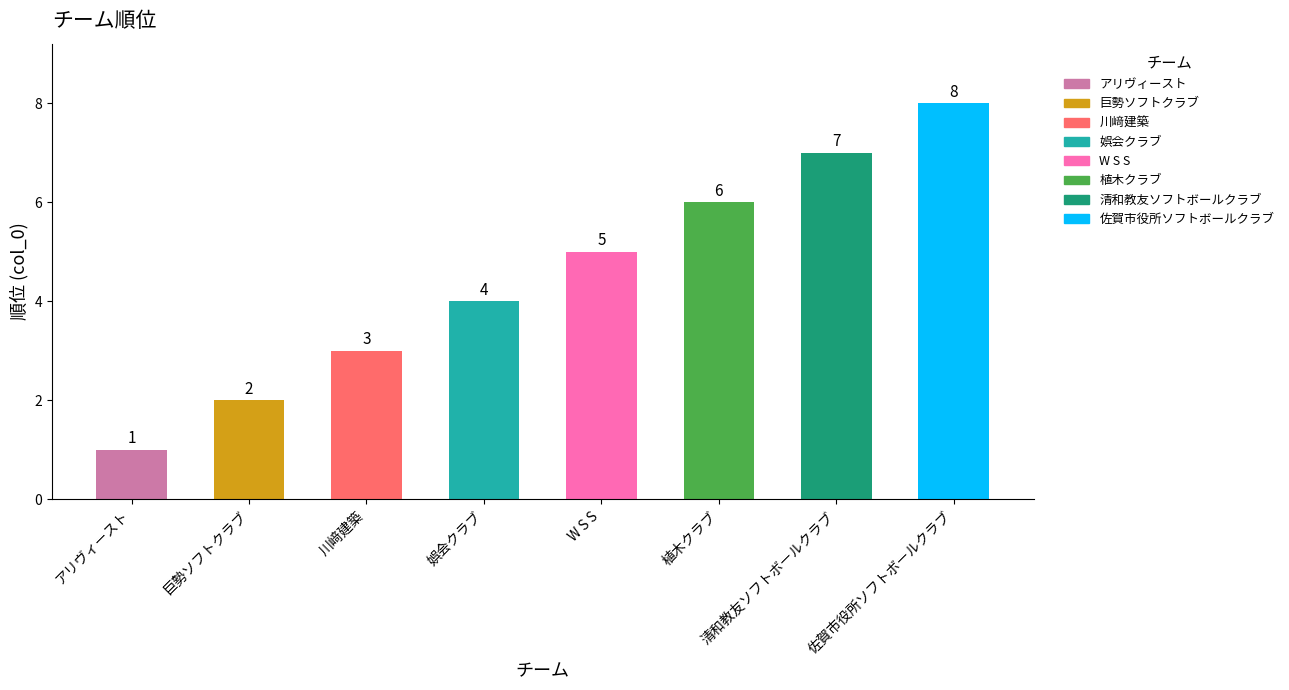

Count the values in the range 3 to 7.

5